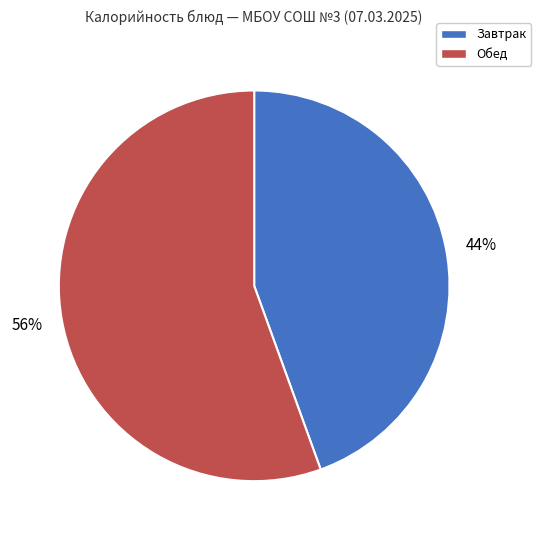

Combined, do Обед and Завтрак account for over 50%?

Yes